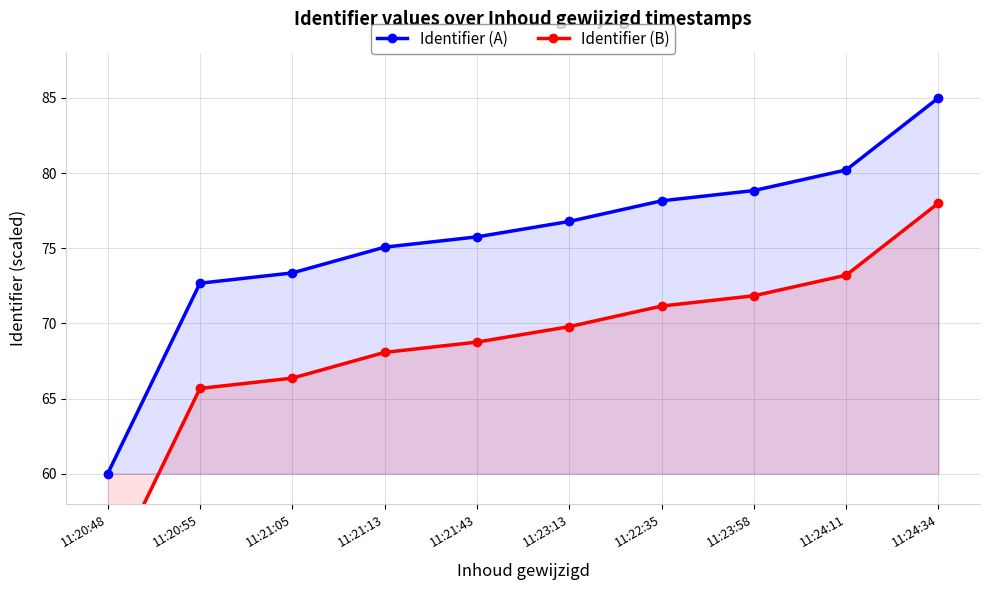

The value of Identifier (A) at 11:23:13 is 136.7. True or false?

False